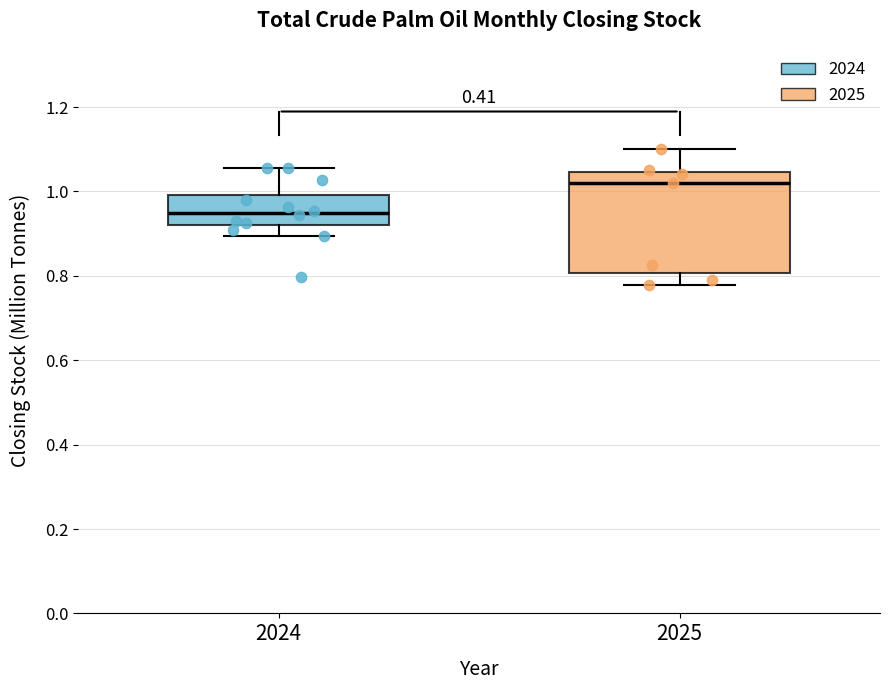

Which box has the lowest median line?

2024